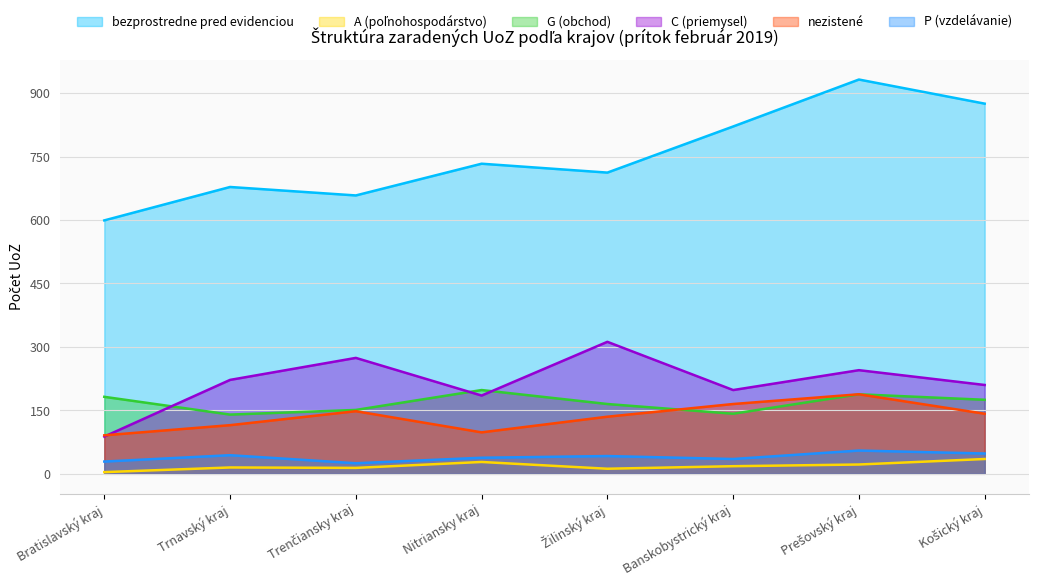

Does the chart display data point markers on the line(s)?

No